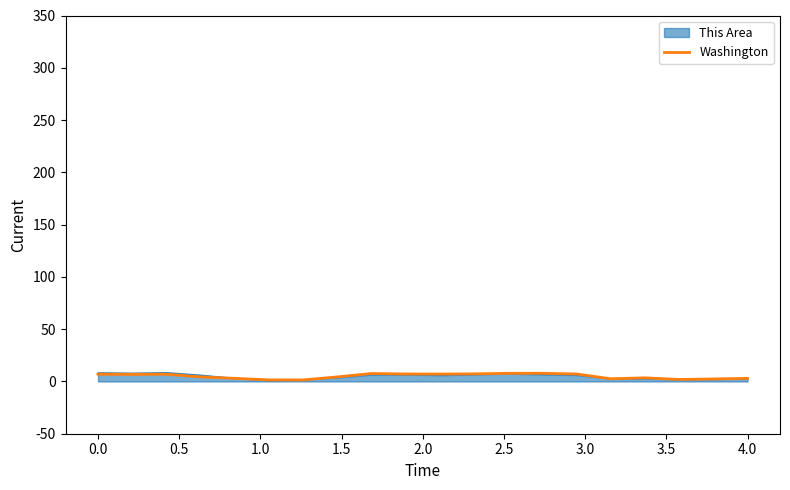

How many lines are shown in the chart?

2